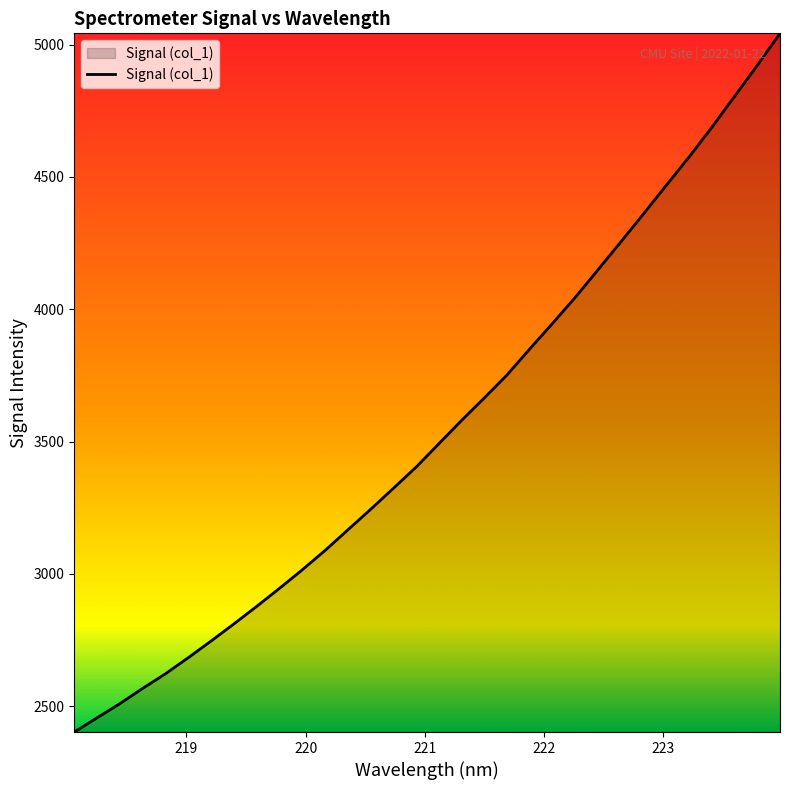

What is the average value?

3545.2